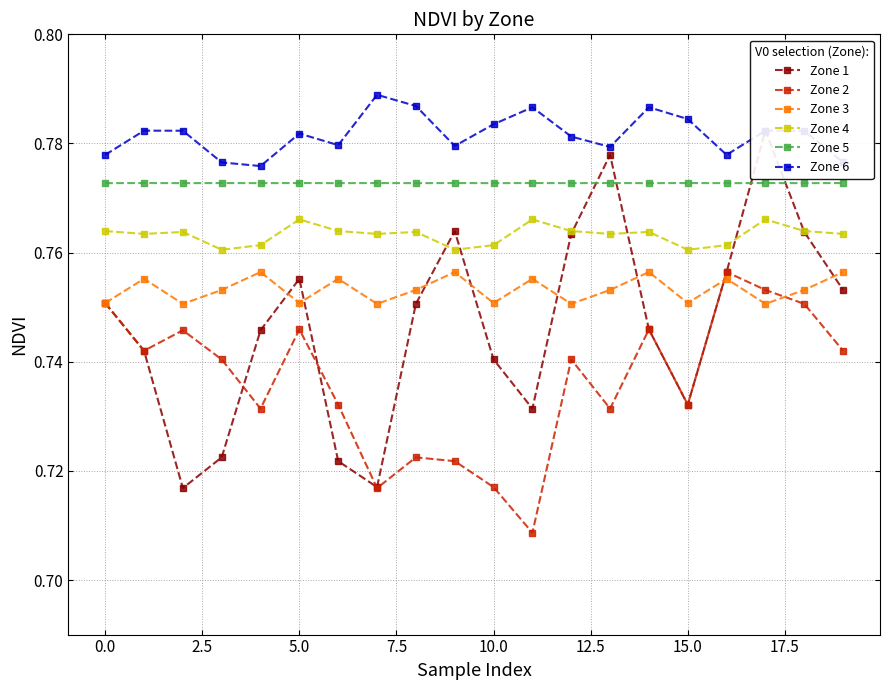

How many interior local peaks does the Zone 3 series have?

7